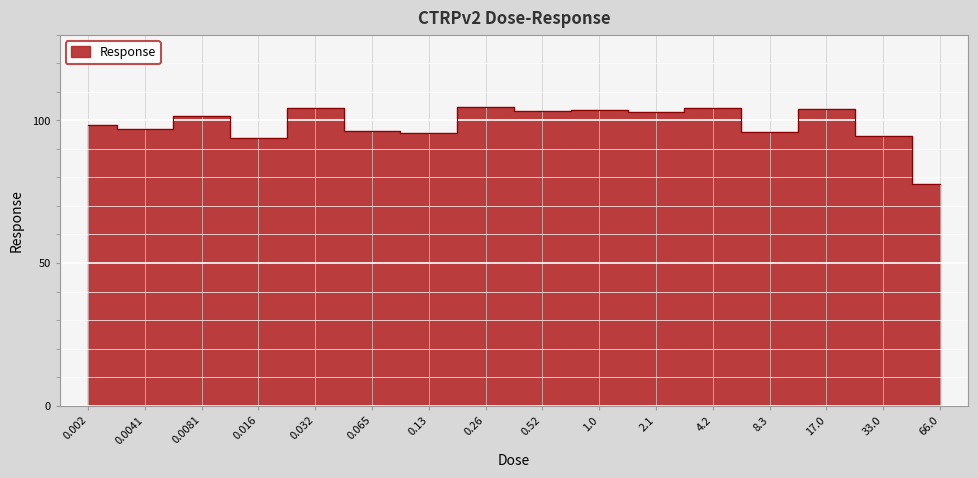

How many points are lower than both their immediate neighbors (excluding endpoints)?

6